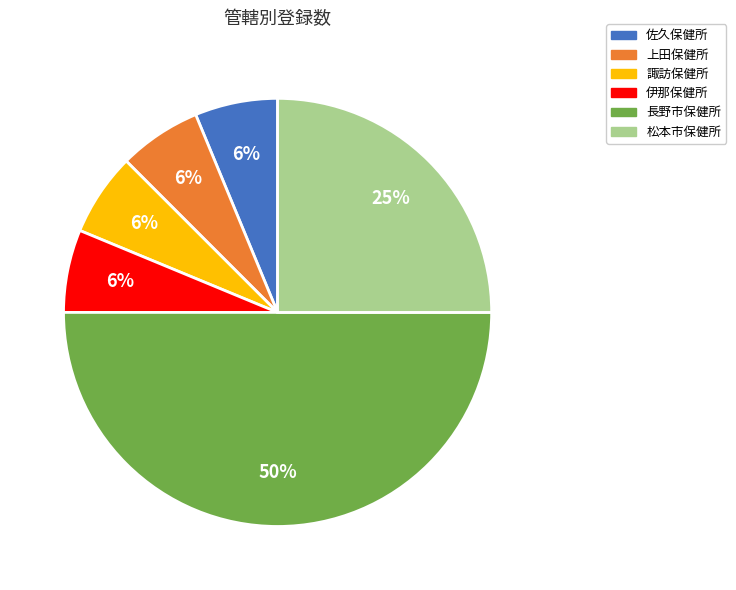

Is it true that 上田保健所 is 20% of the pie?

False